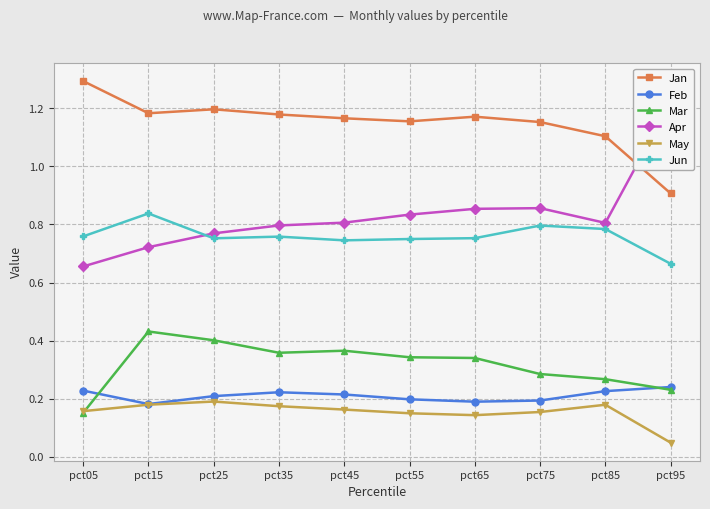

What is the difference between the Mar values at pct45 and pct85?

0.1